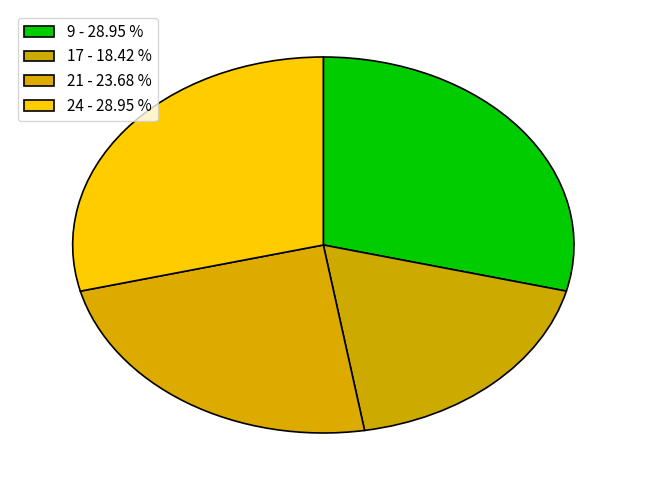

Does 21 represent more than half of the total?

No